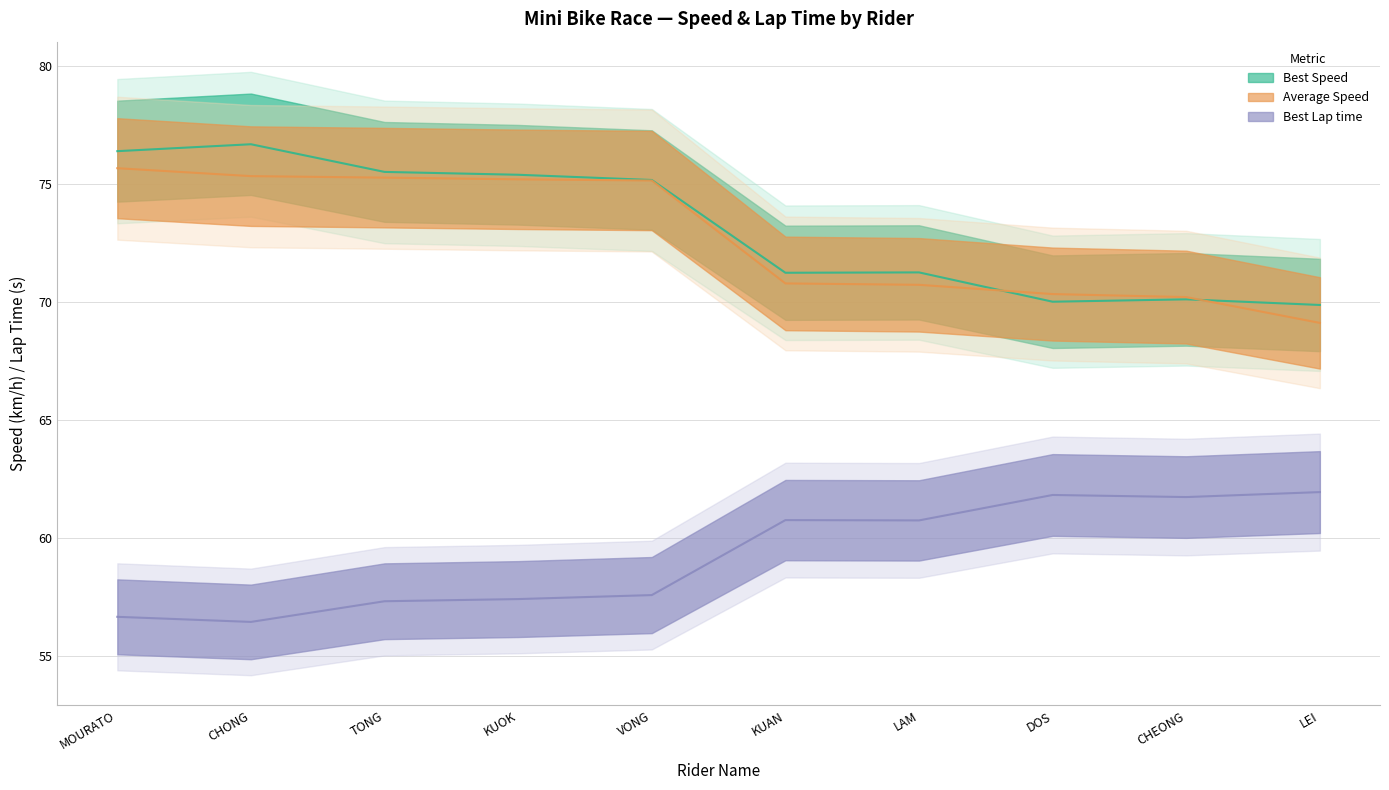

Between DOS and KUAN, which is larger?

KUAN